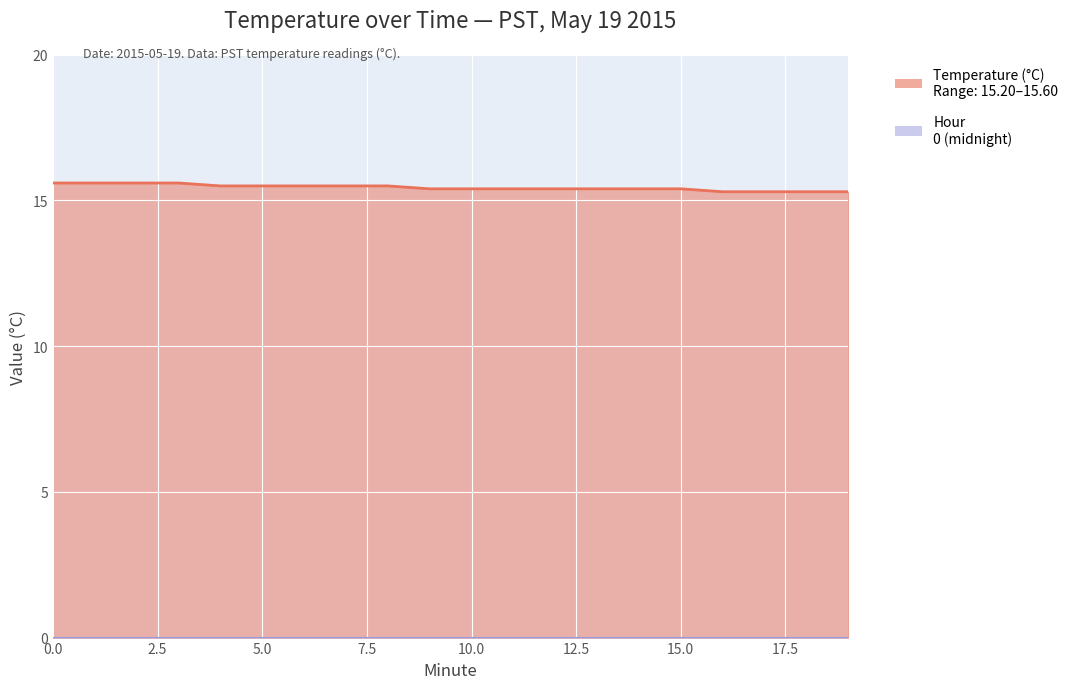

How many lines are shown in the chart?

1